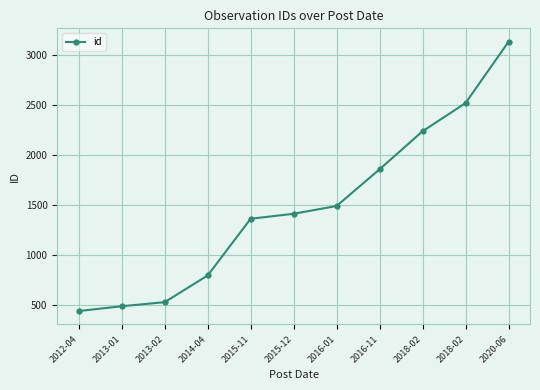

Which label corresponds to the largest value in the chart?

2020-06